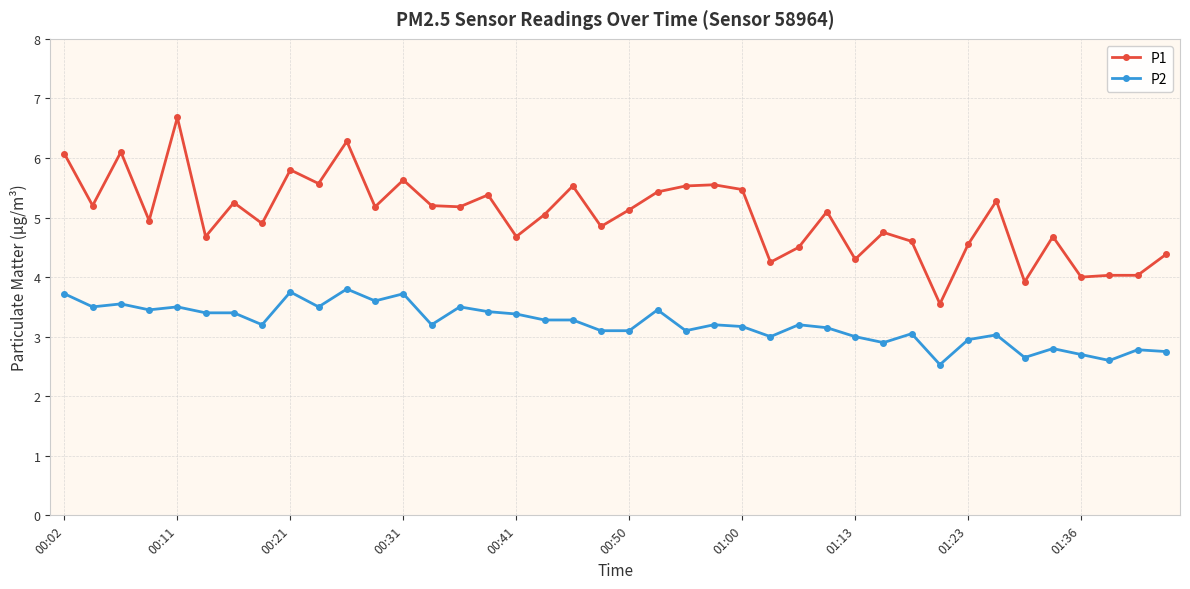

What is the average value of the P1 series?

5.0